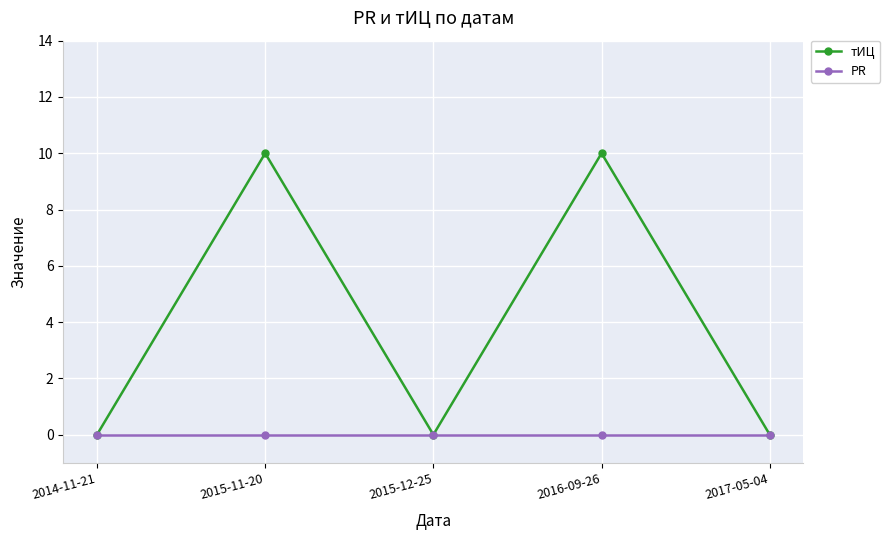

What value does the тИЦ series have at 2016-09-26, to the nearest 5?

10